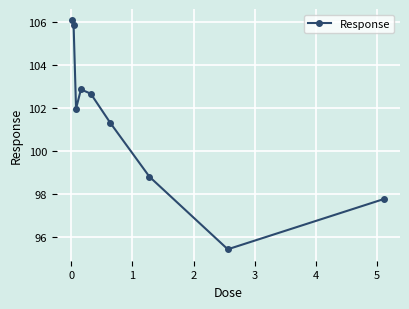

How many interior local valleys (lower than both neighbors) does the data have?

2